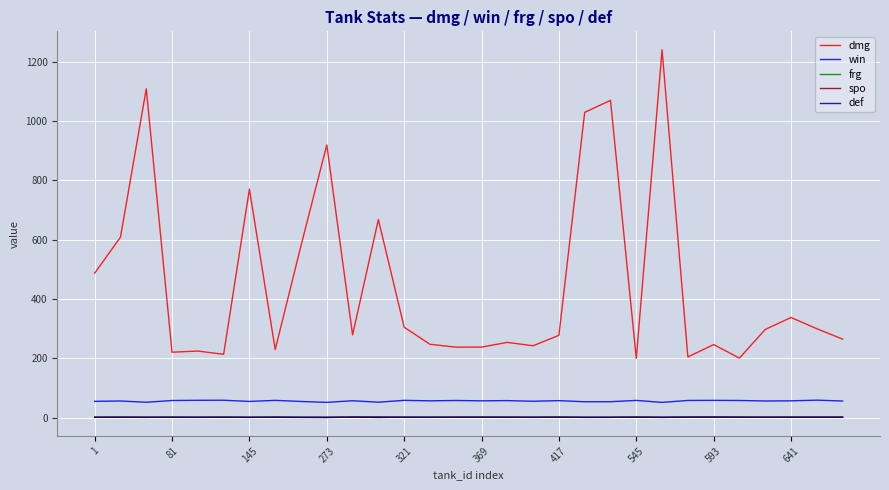

True or false: def and dmg intersect in this chart.

False